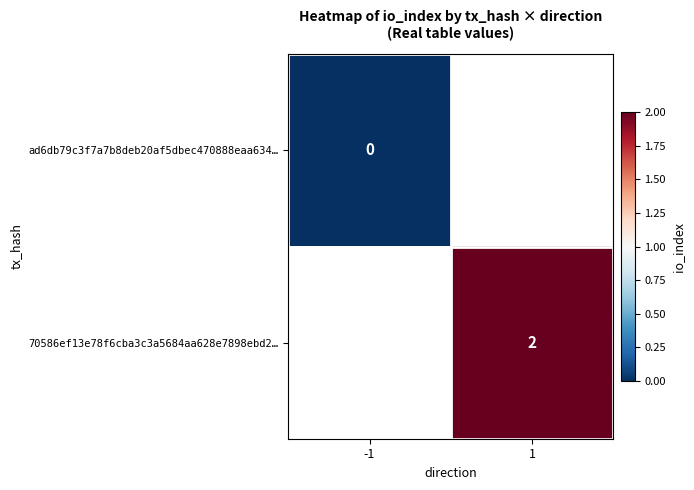

Count the number of data series in this chart.

2